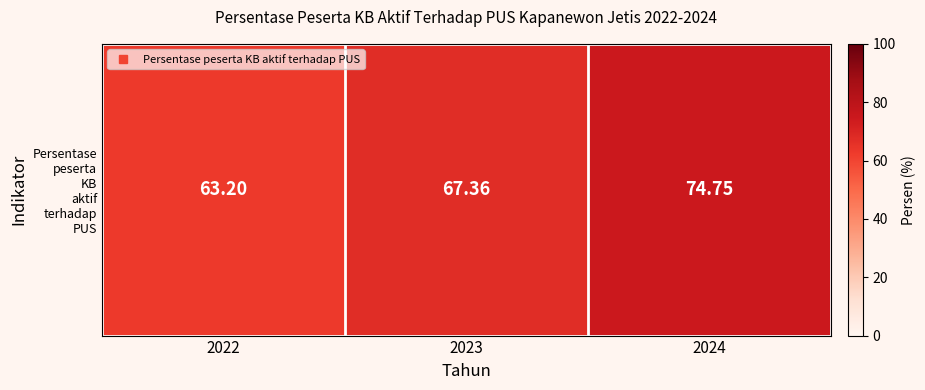

The chart shows a value of 91.4 at 2023. True or false?

False